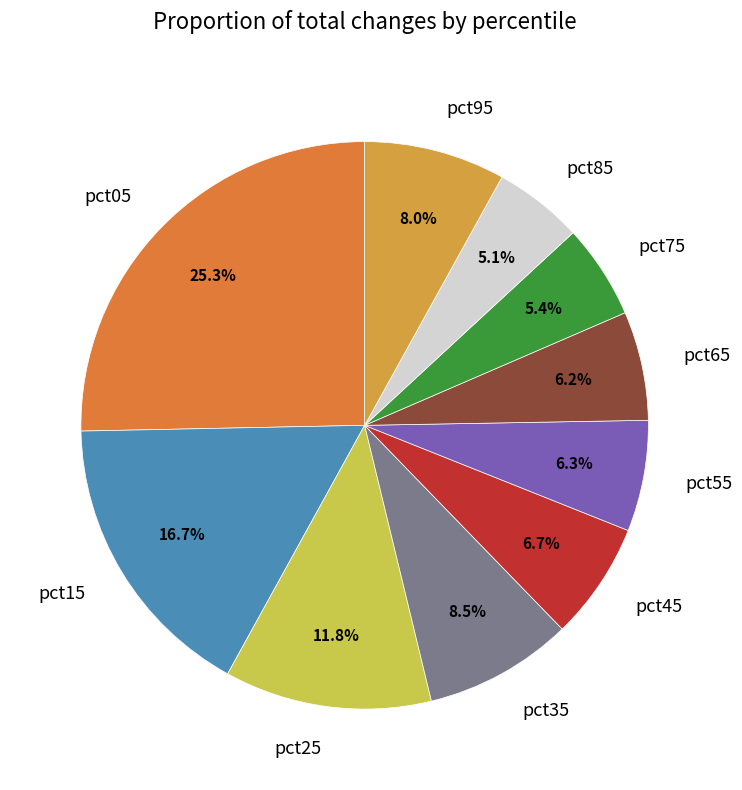

Combined, what portion of the pie is pct55 and pct75?

11.7%